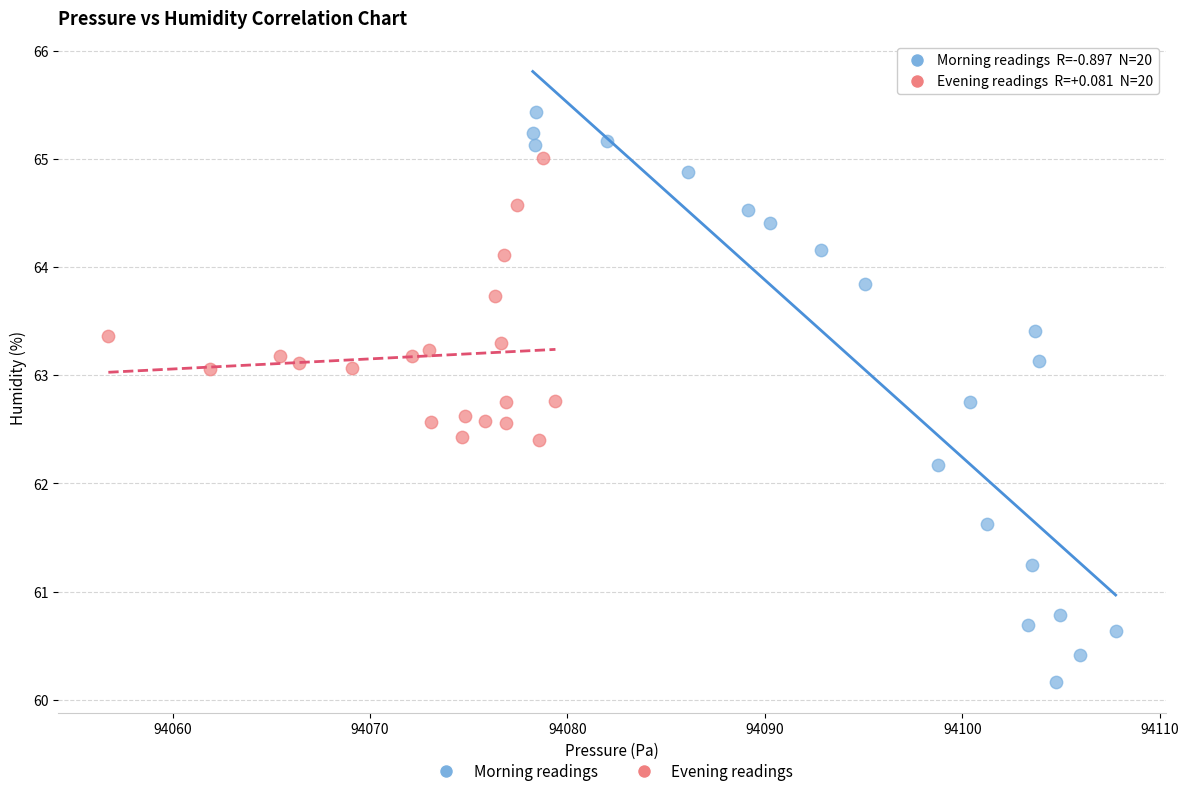

Which series reaches the minimum Y coordinate?

Morning readings